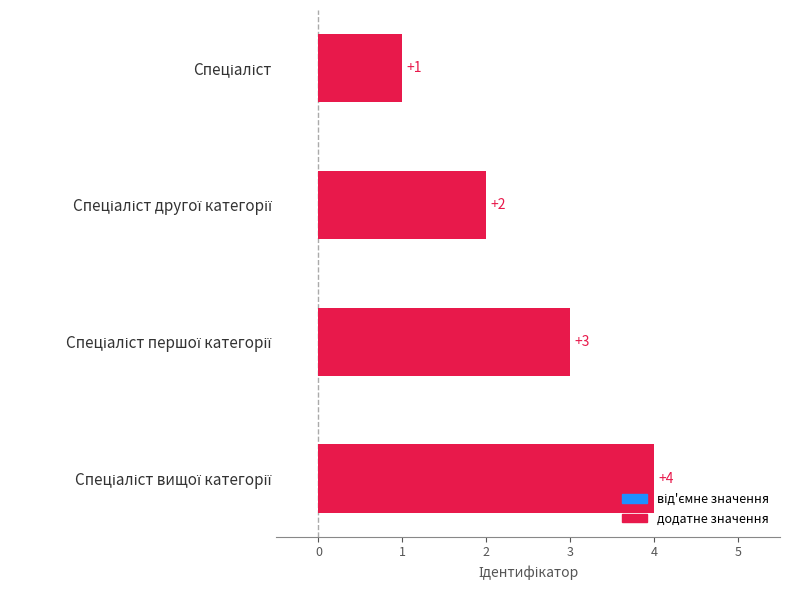

Count the values in the range 2 to 4.

3